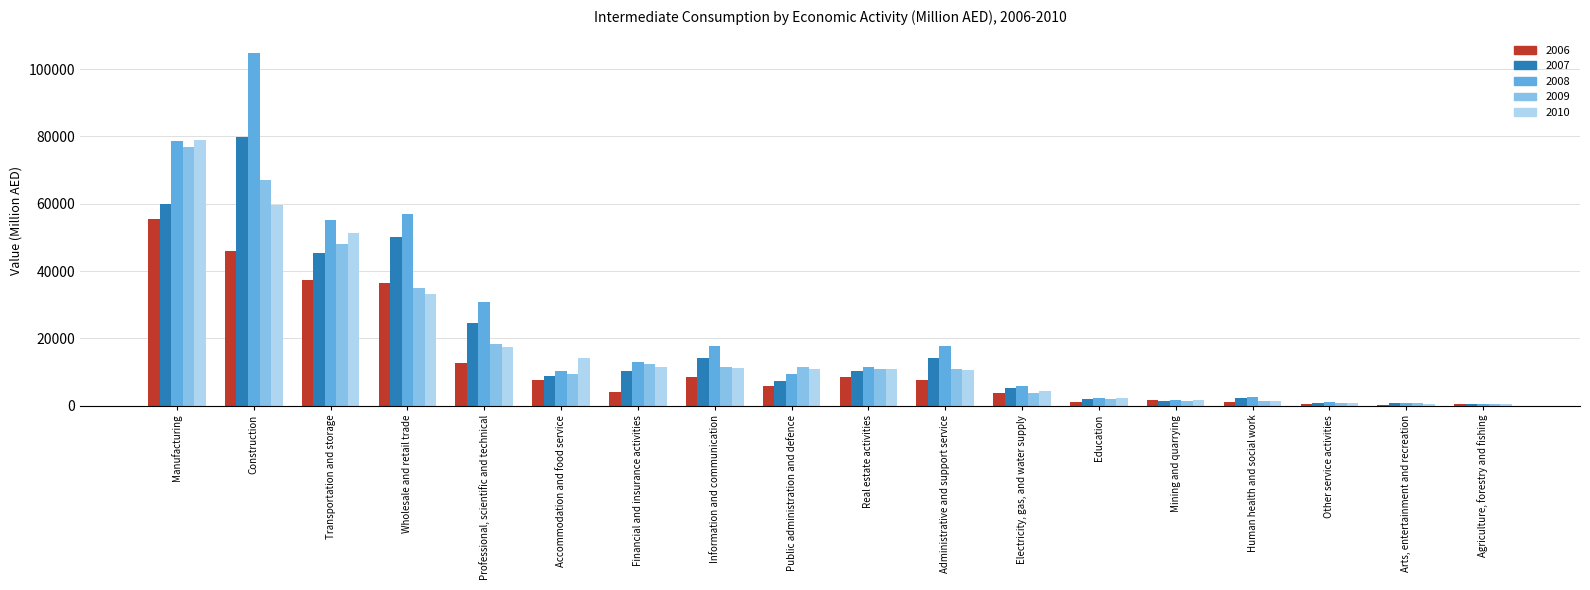

Is it true that 2007 equals 36212.5 at Construction?

False